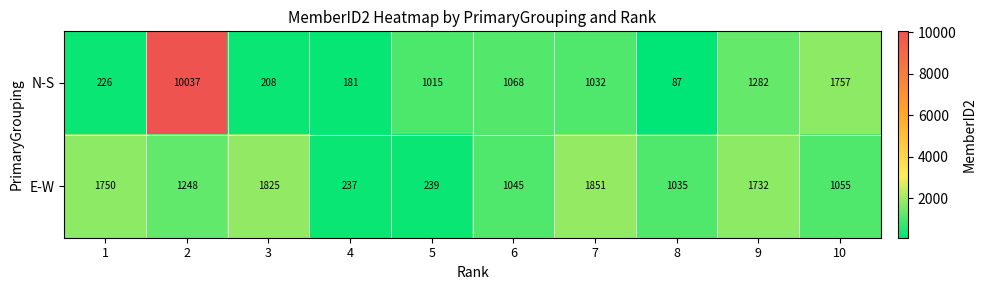

What is the total value across all series at 4?

418